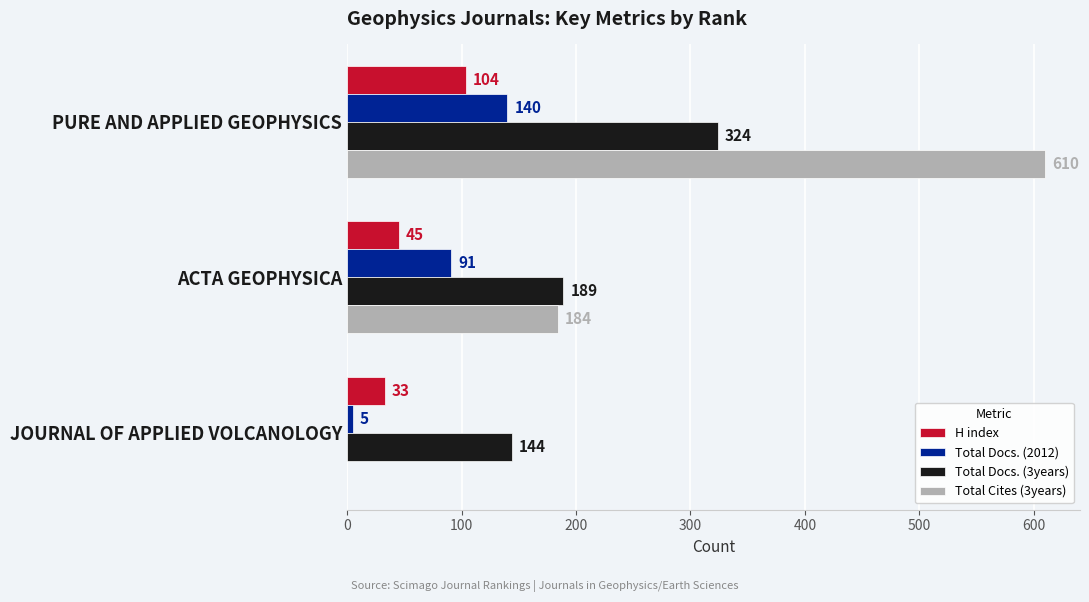

The H index series shows 104 at PURE AND APPLIED GEOPHYSICS. True or false?

True